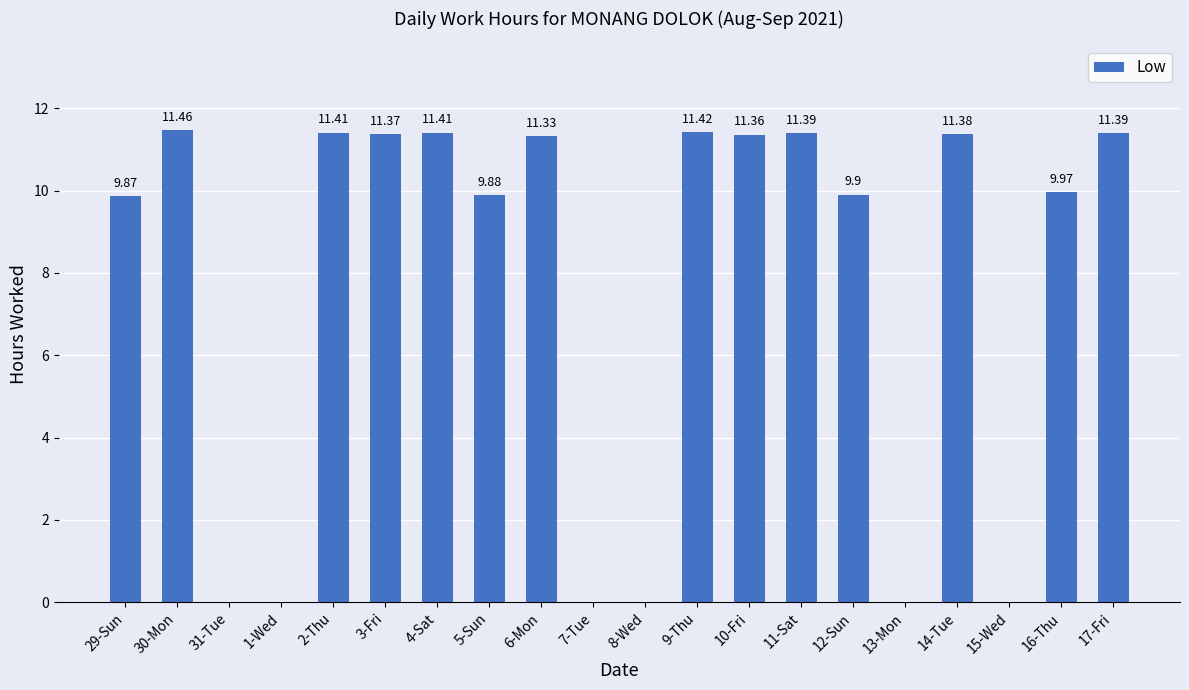

Reading left to right, extract all data points from this chart.

9.9	11.5	0.0	0.0	11.4	11.4	11.4	9.9	11.3	0.0	0.0	11.4	11.4	11.4	9.9	0.0	11.4	0.0	10.0	11.4